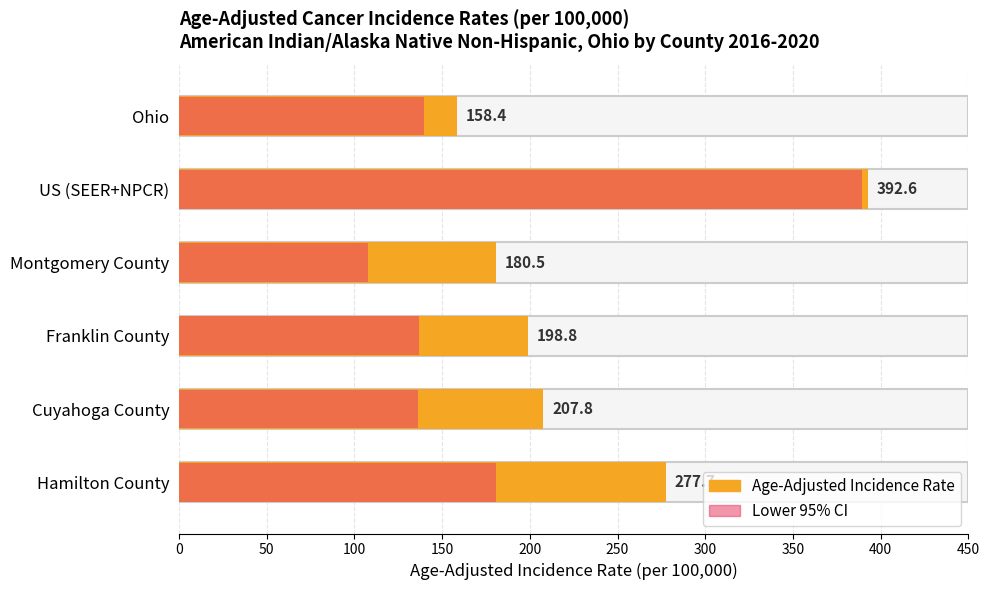

Reading right to left, list all the values displayed in this chart.

Age-Adjusted Incidence Rate: Hamilton County=277.7	Cuyahoga County=207.8	Franklin County=198.8	Montgomery County=180.5	US (SEER+NPCR)=392.6	Ohio=158.4
Lower 95% CI: Hamilton County=181.0	Cuyahoga County=136.4	Franklin County=136.6	Montgomery County=107.9	US (SEER+NPCR)=389.1	Ohio=139.7
Upper 95% CI: Hamilton County=409.3	Cuyahoga County=303.6	Franklin County=280.2	Montgomery County=287.7	US (SEER+NPCR)=396.2	Ohio=179.1